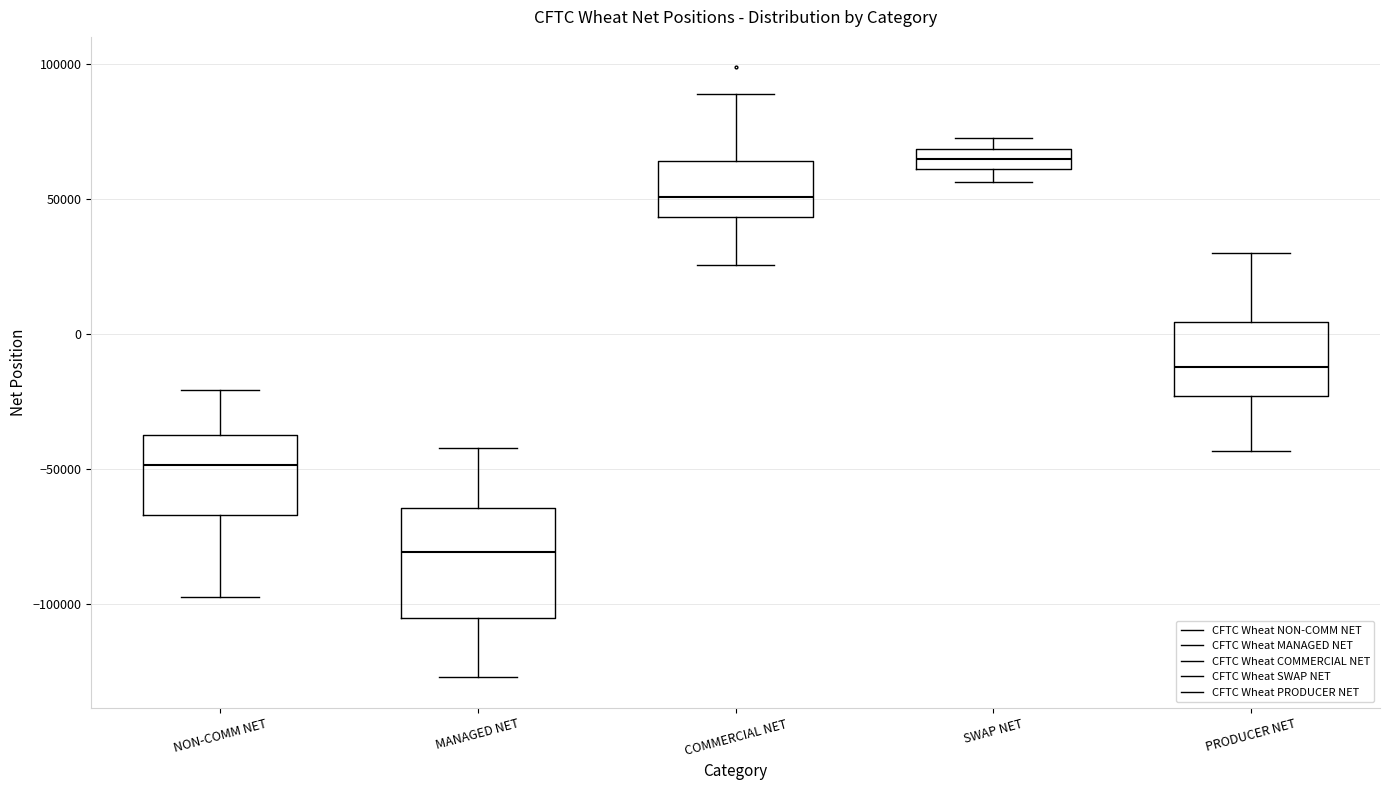

Where does the upper whisker of the box for COMMERCIAL NET end on the y-axis? The values are not printed on the chart, so give them approximately, as read against the axis.

90000